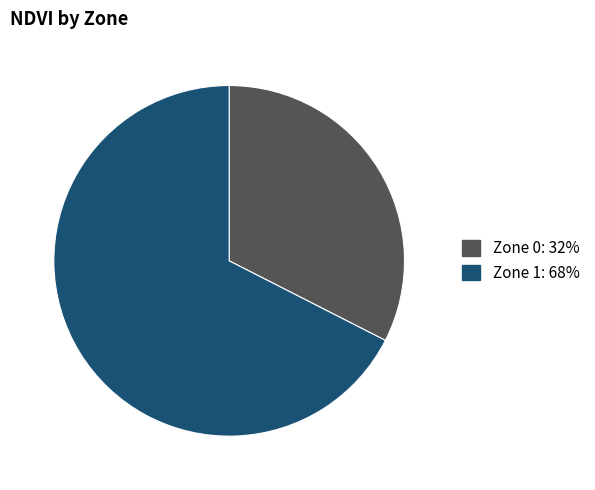

Which category accounts for the majority?

Zone 1